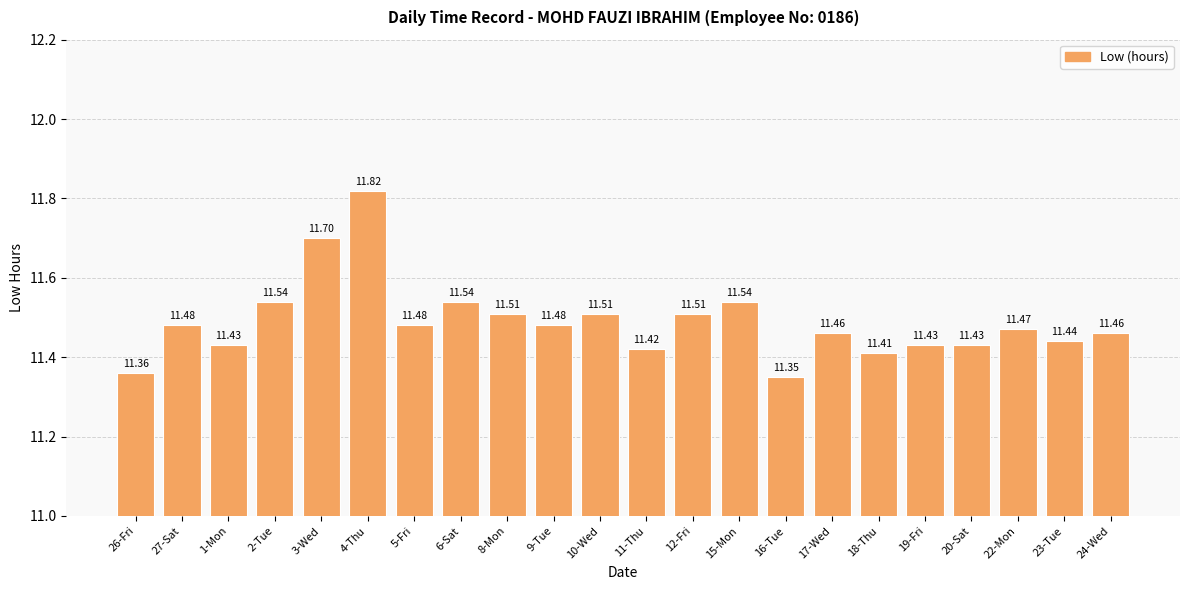

Approximately how many times larger is the value at 9-Tue compared to 6-Sat?

1.0